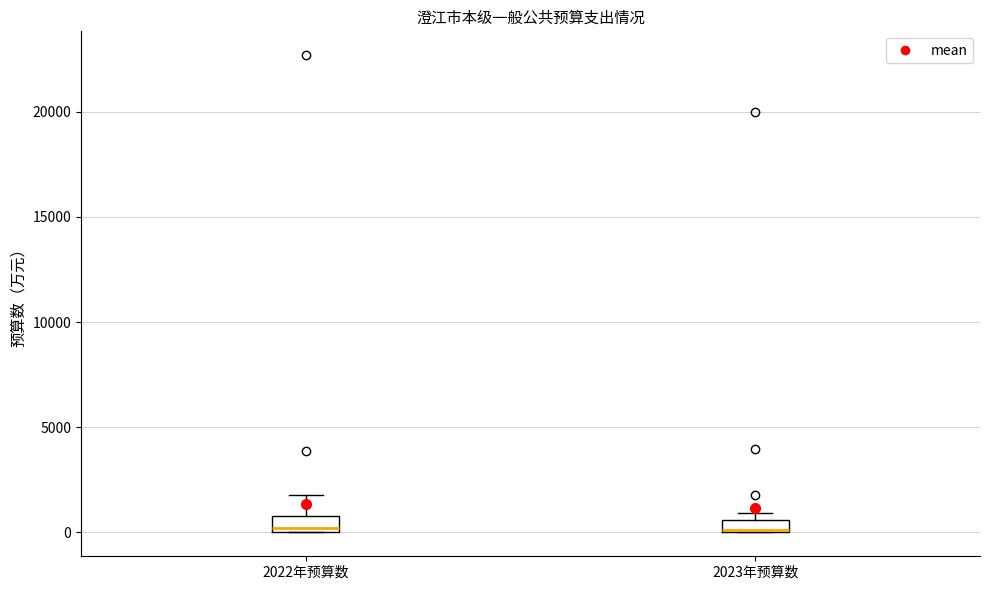

Where is the lower edge of the box for 2023年预算数 on the y-axis? The values are not printed on the chart, so give them approximately, as read against the axis.

0